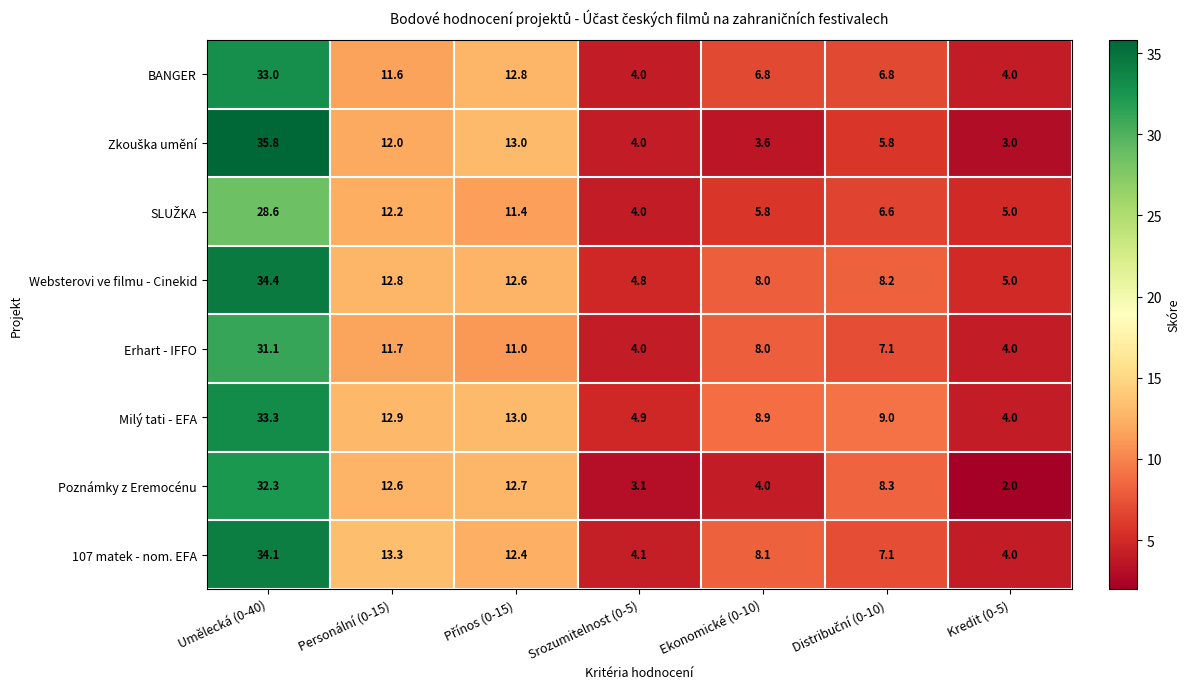

What is the difference between the maximum and minimum values in the Milý tati - EFA series?

29.3